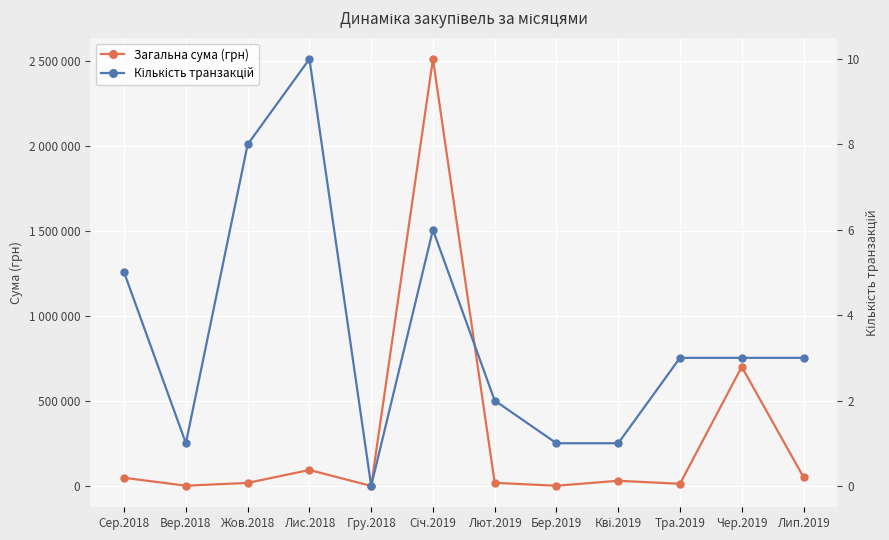

How many data points does each series have?

12